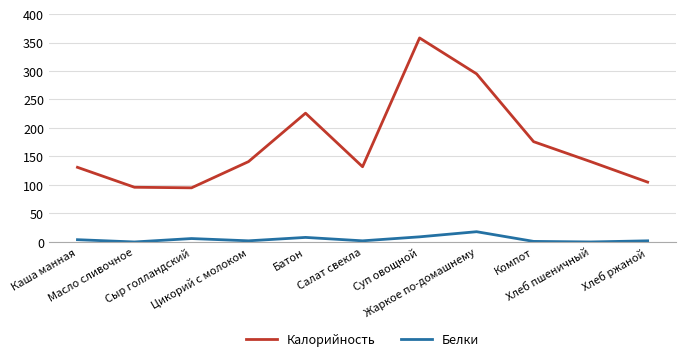

Which series has the largest total across all categories?

Калорийность